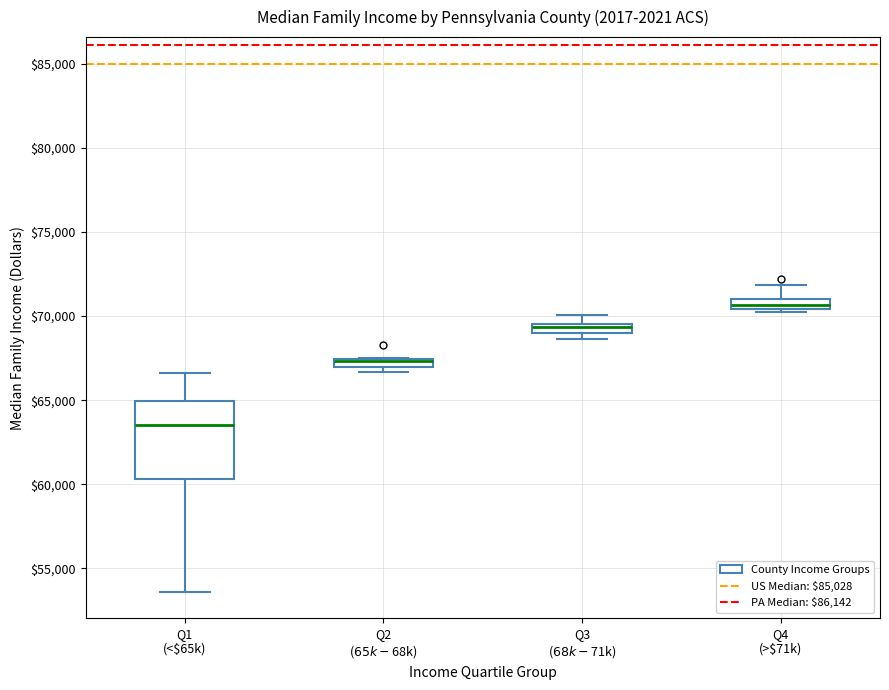

Where does the lower whisker of the box for Q1 (<$65k) end on the y-axis? The values are not printed on the chart, so give them approximately, as read against the axis.

53500